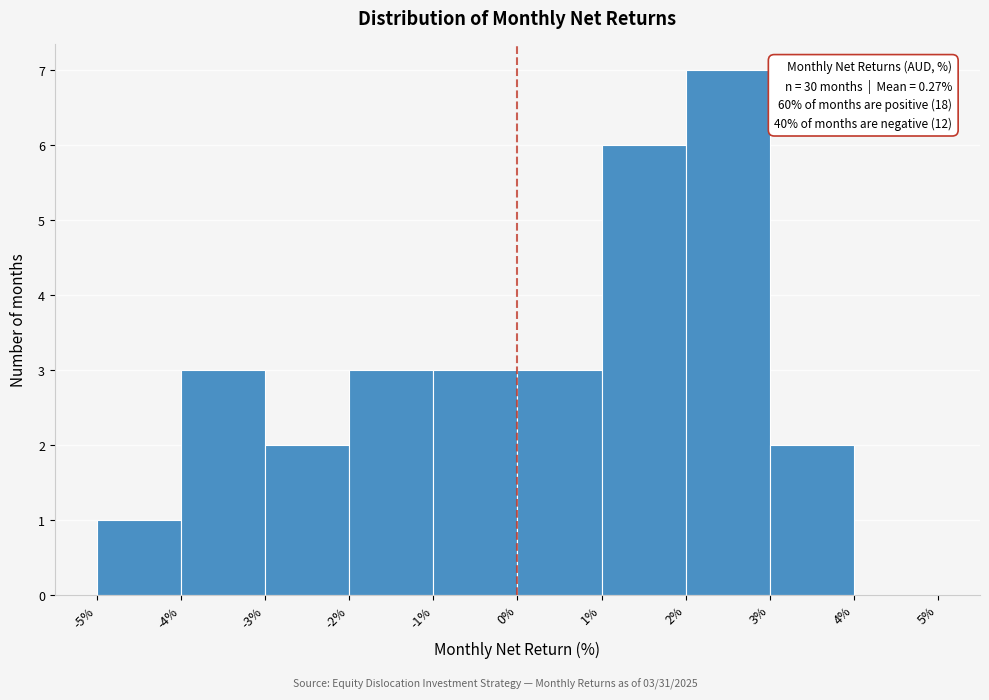

Which range on the x-axis has the tallest bar?

2% to 3%